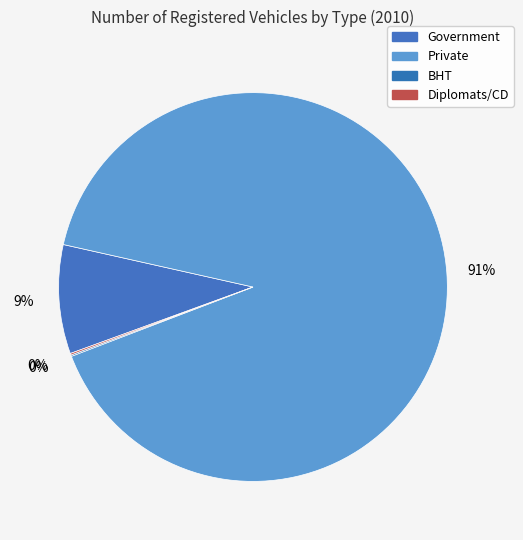

What percentage is NOT represented by Diplomats/CD?

99.9%